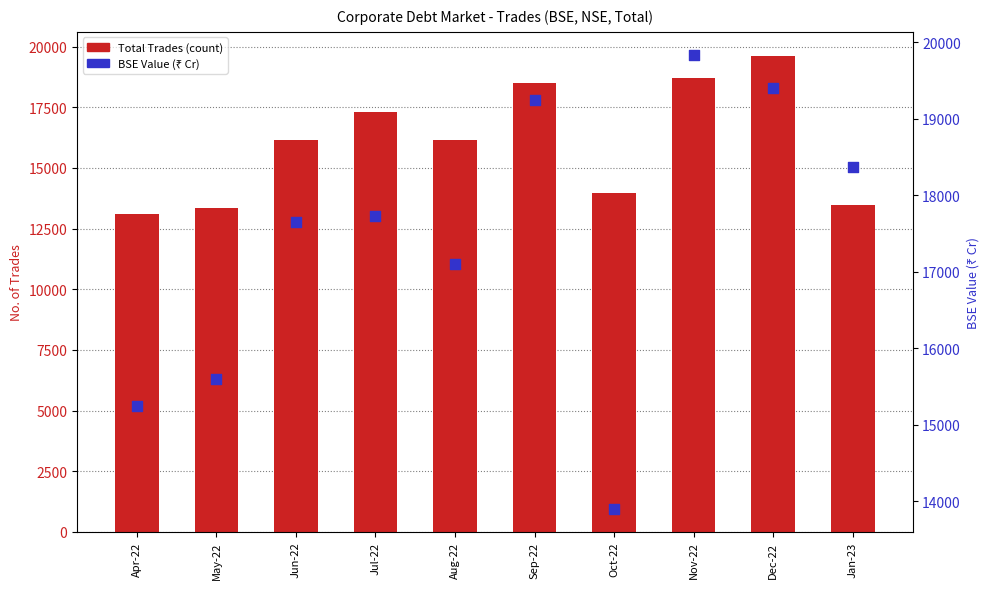

Is the value of Total Trades (No.) at Jul-22 greater than the value of BSE Value (₹ Cr) at Jan-23?

No